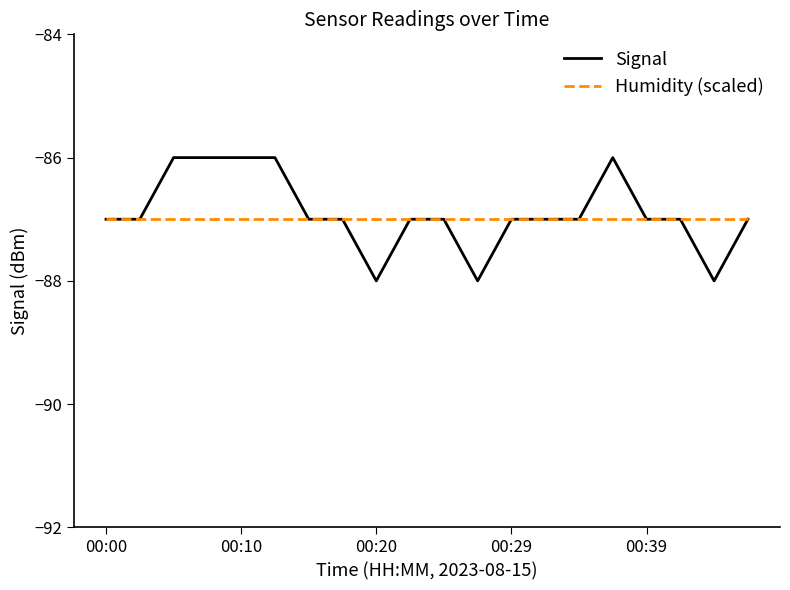

What is the highest value of the Signal series?

-86